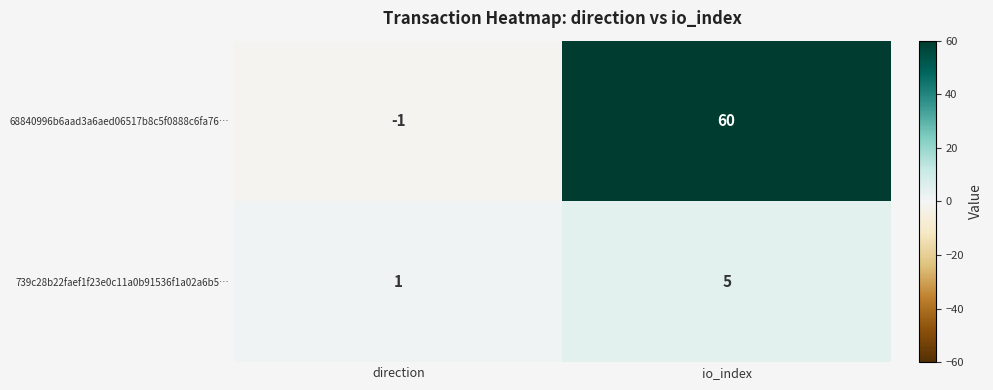

Reading left to right, list all the values displayed in this chart.

68840996b6aad3a6aed06517b8c5f0888c6fa76…: direction=-1	io_index=60
739c28b22faef1f23e0c11a0b91536f1a02a6b5…: direction=1	io_index=5